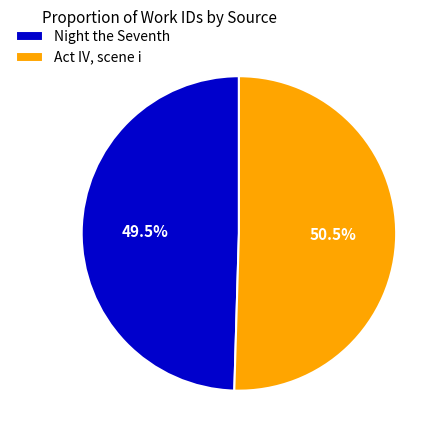

How many segments does this pie chart have?

2